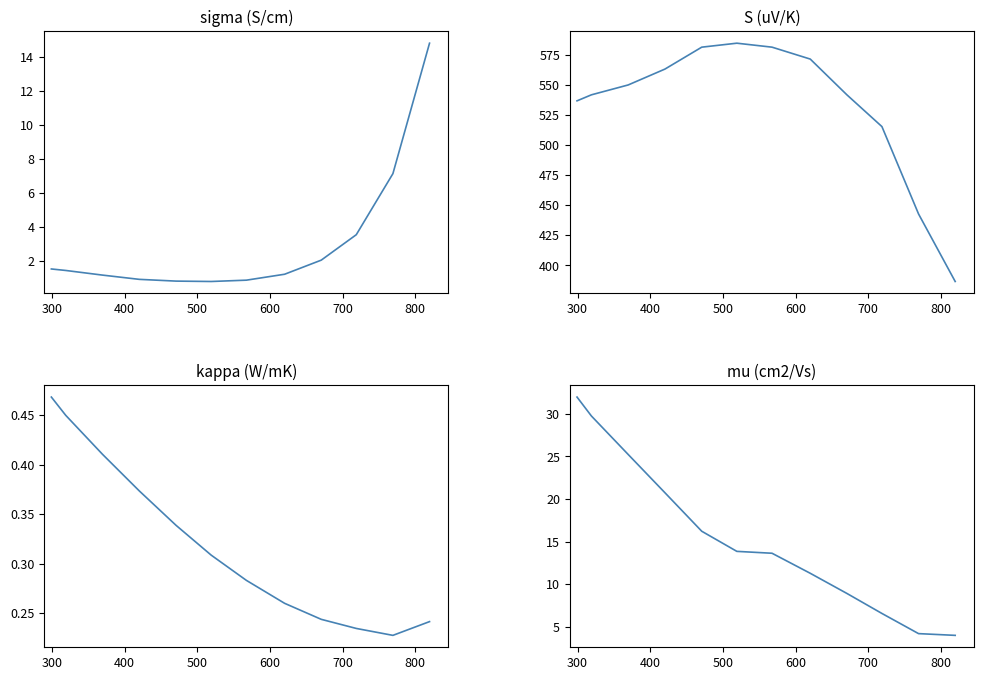

The value of sigma (S/cm) at 500 is 0.9. True or false?

True